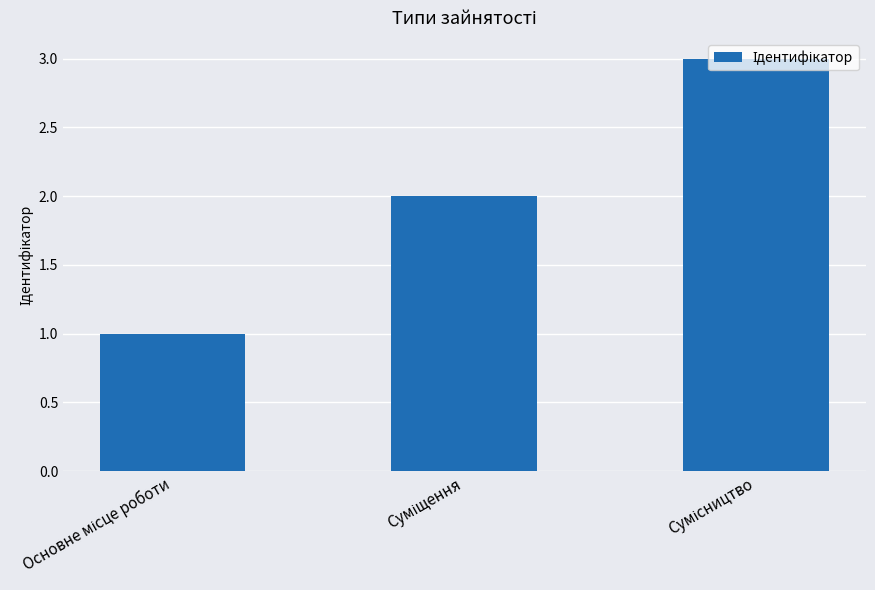

Does the chart contain any negative values?

No